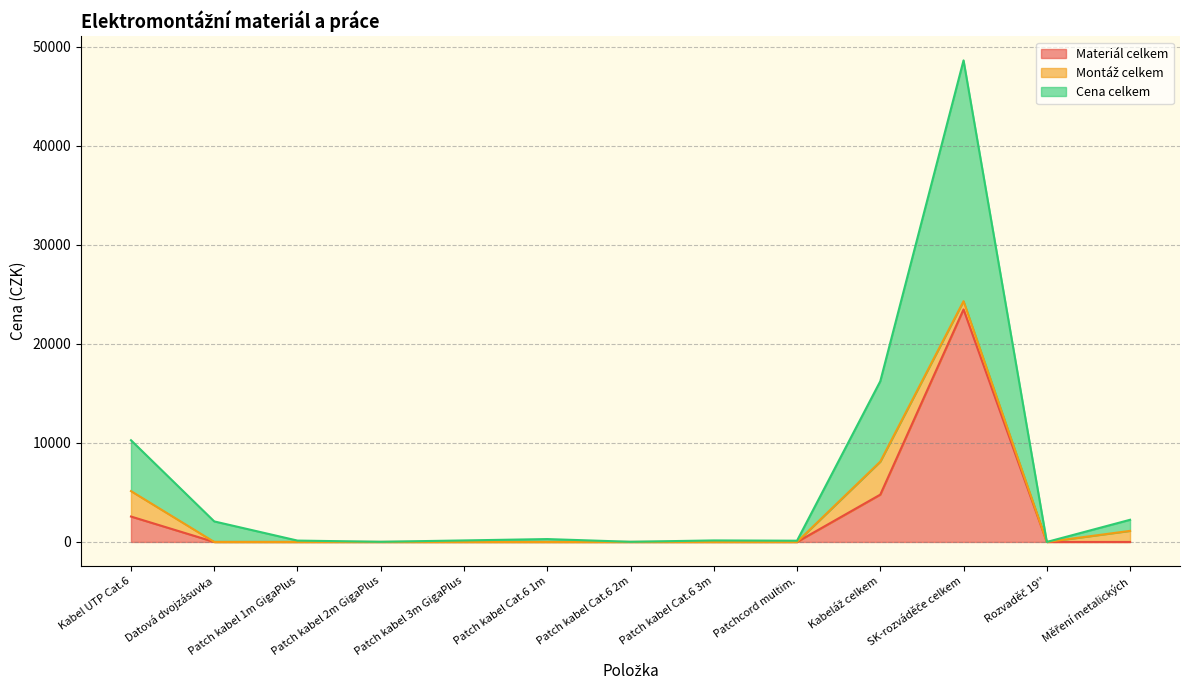

The Materiál celkem series shows -13453.6 at Patch kabel 2m GigaPlus. True or false?

False